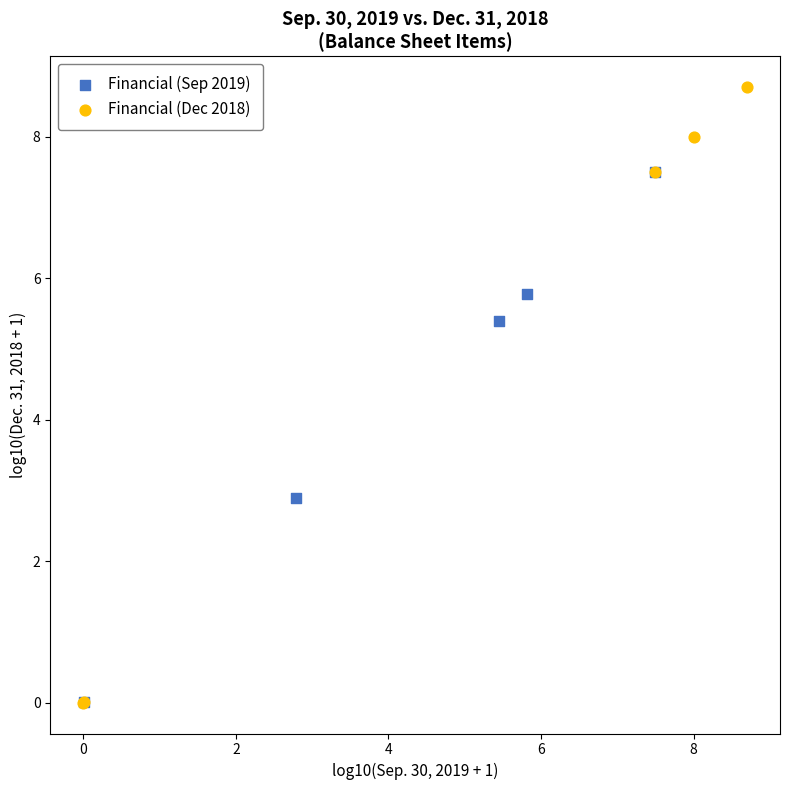

Which series reaches the maximum Y coordinate?

Financial (Dec 2018)